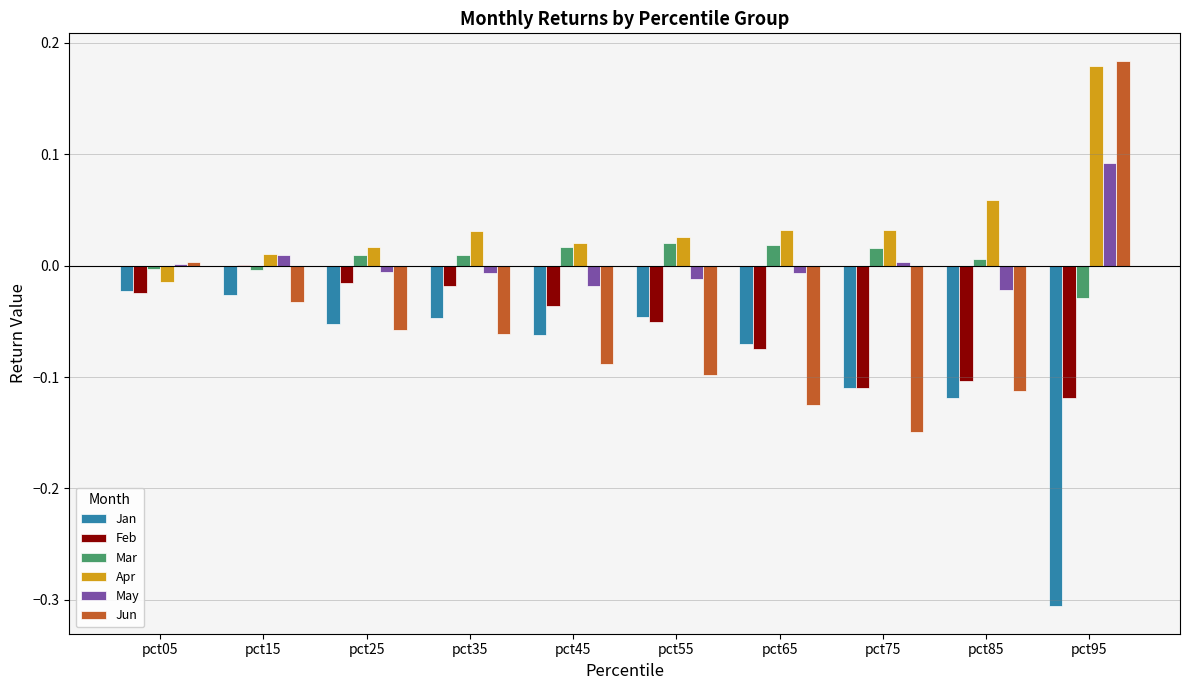

The value of Feb at pct65 is -0.0. True or false?

False